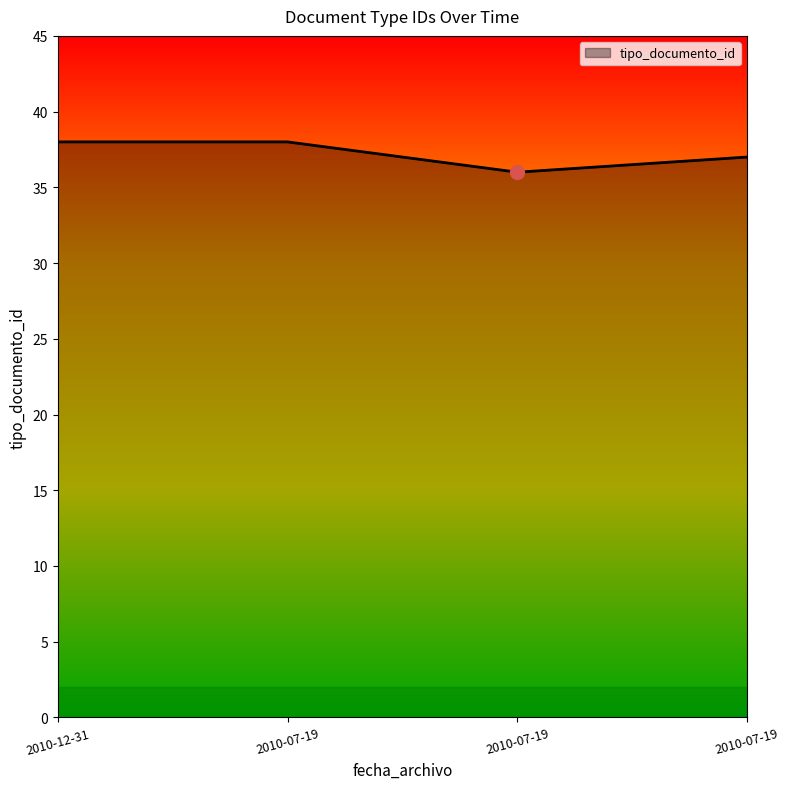

Count the number of data series in this chart.

1